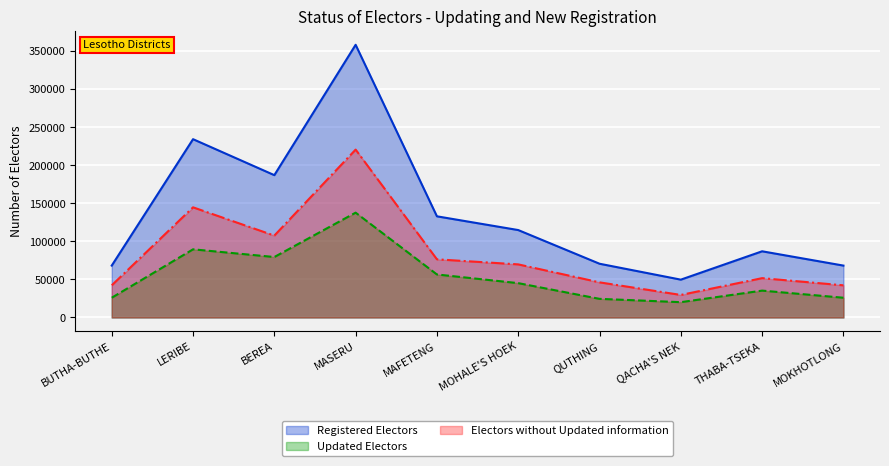

What is the value of the Electors without Updated information point at the 4th from the left?

220730